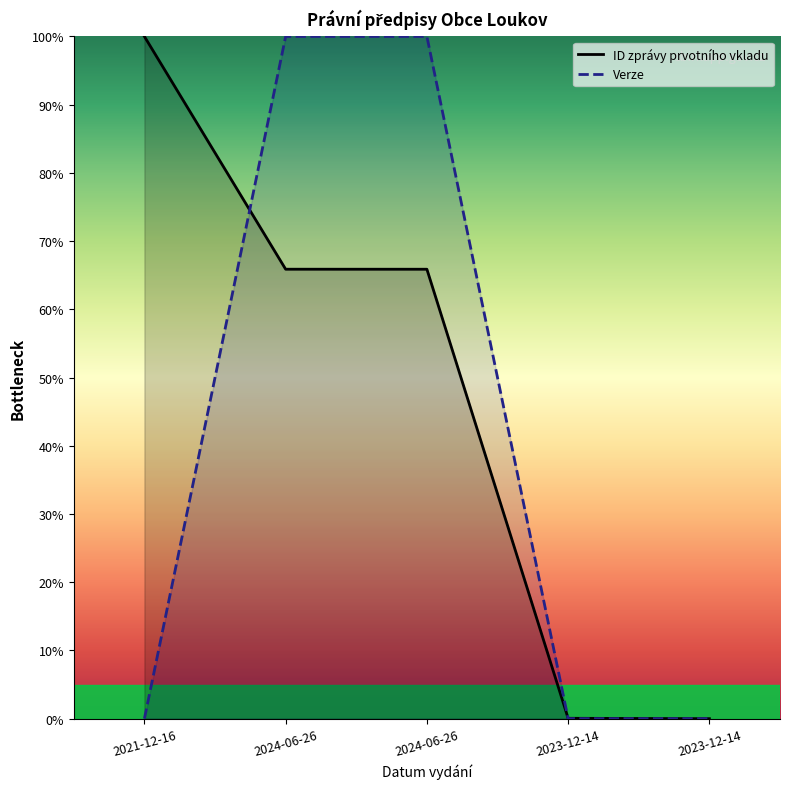

Reading left to right, extract all data points from this chart.

ID zprávy prvotního vkladu: 2021-12-16=100.0	2024-06-26=65.9	2024-06-26=65.9	2023-12-14=0.1	2023-12-14=0.0
Verze: 2021-12-16=0.0	2024-06-26=100.0	2024-06-26=100.0	2023-12-14=0.0	2023-12-14=0.0